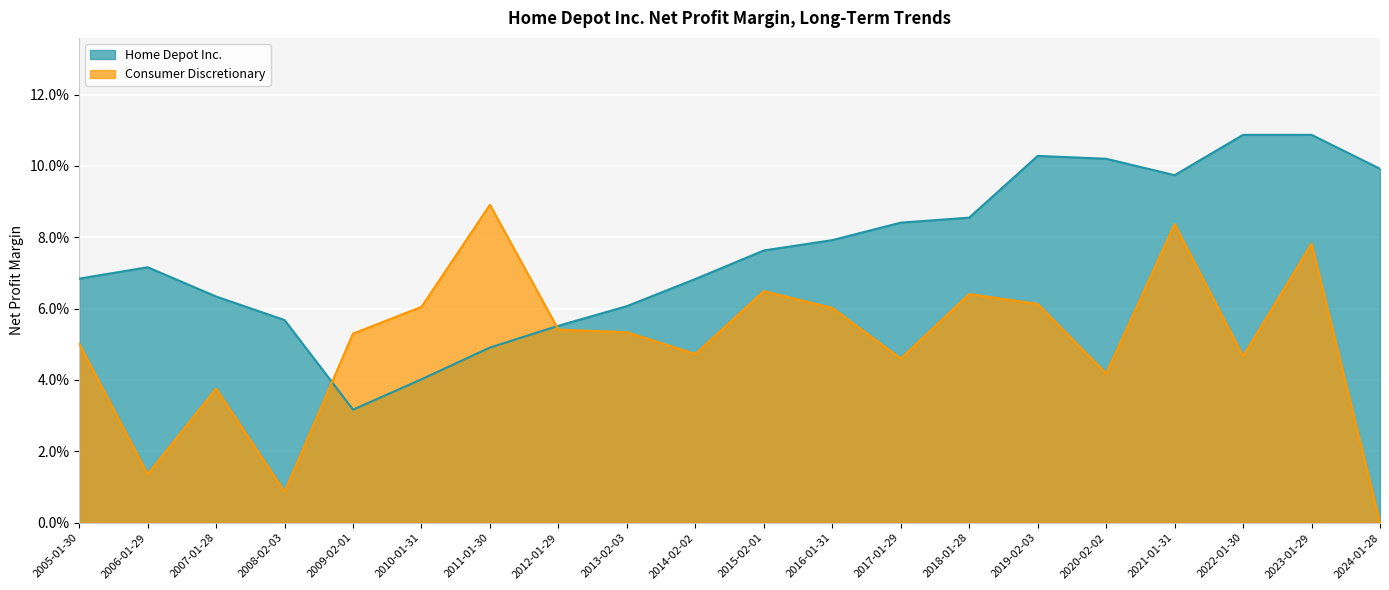

What are all the series names shown in the legend?

Home Depot Inc., Consumer Discretionary